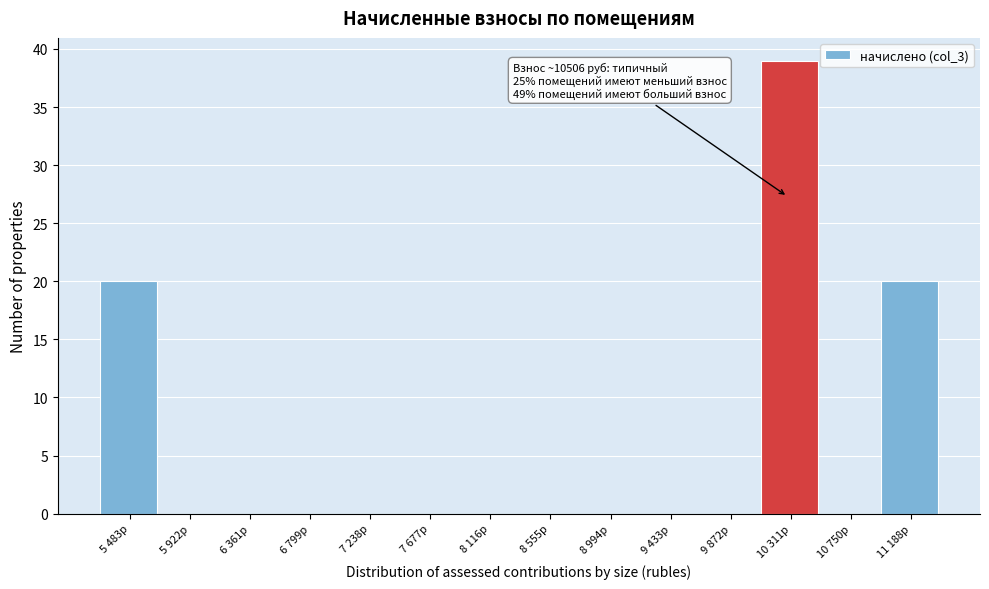

Reading right to left, extract all data points from this chart.

11 188р=20	10 750р=0	10 311р=39	9 872р=0	9 433р=0	8 994р=0	8 555р=0	8 116р=0	7 677р=0	7 238р=0	6 799р=0	6 361р=0	5 922р=0	5 483р=20